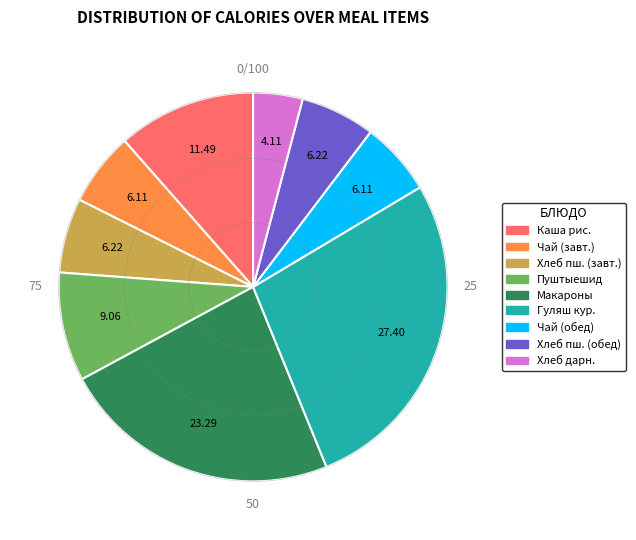

Is it true that Пуштыешид is 9% of the pie?

True